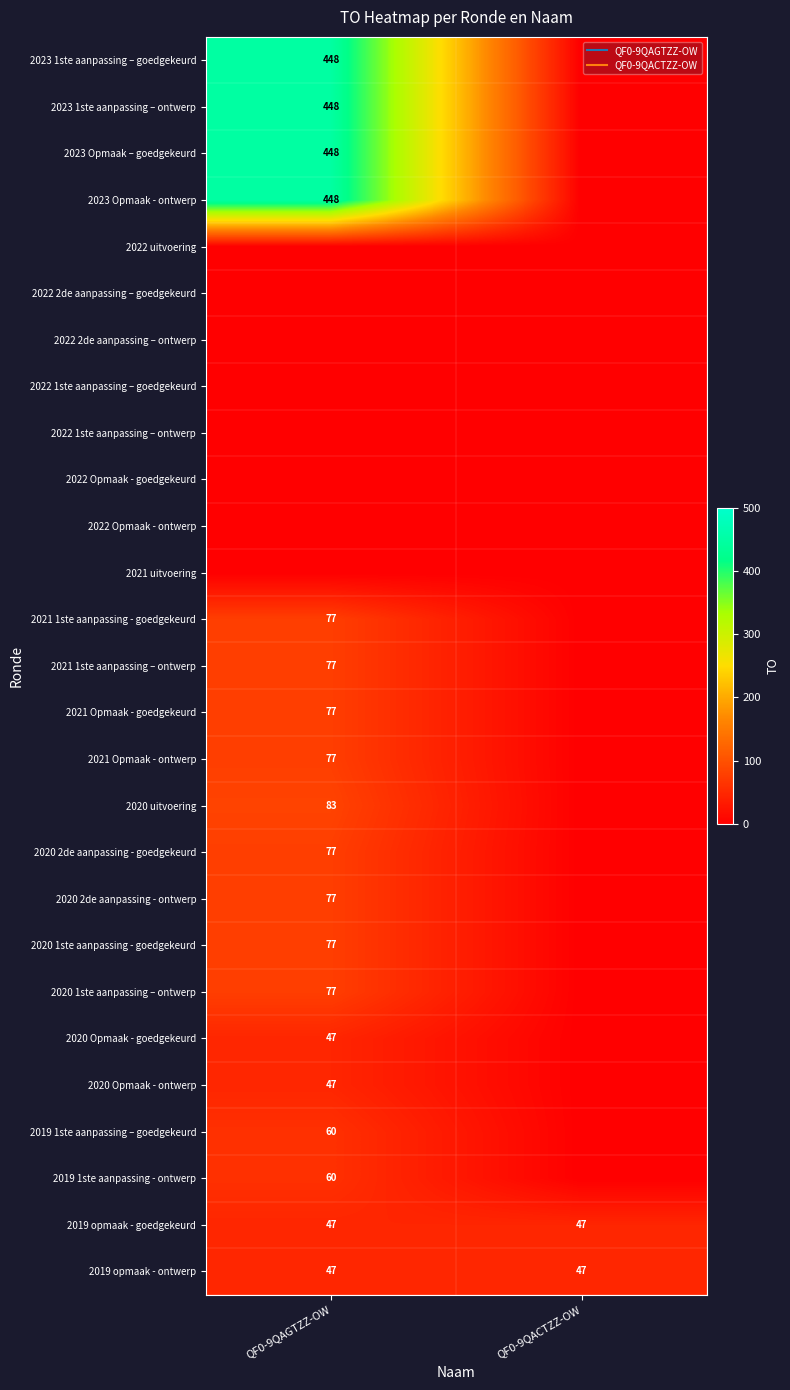

At which category is the sum across all series the highest?

QF0-9QAGTZZ-OW